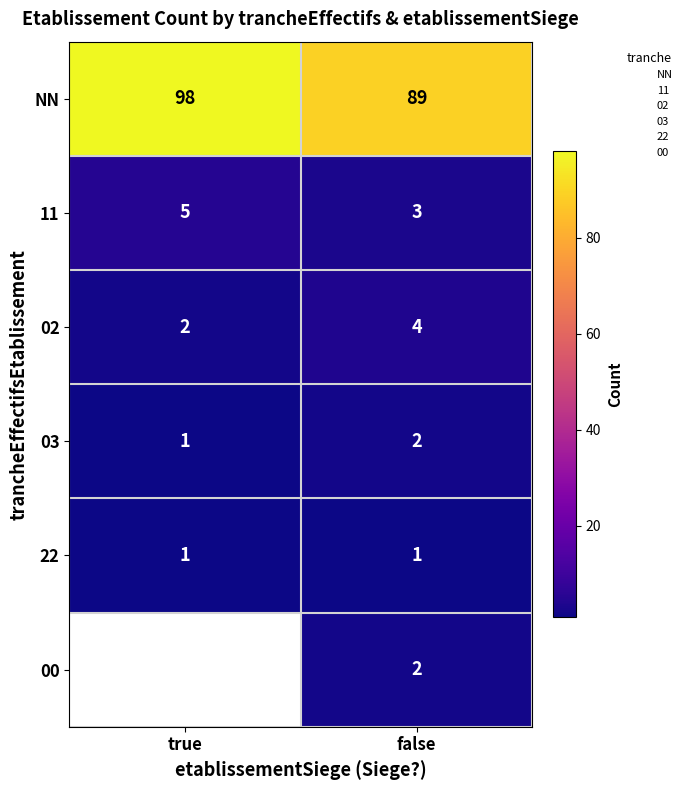

What is the spread (max minus min) of values at false?

88